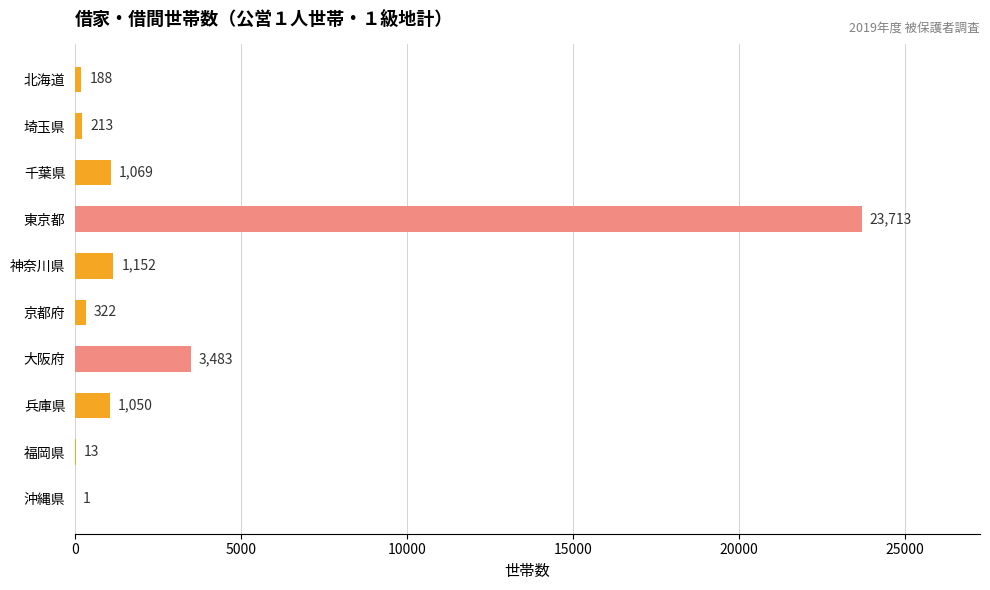

What value does the data have at 神奈川県, to the nearest 10?

1150